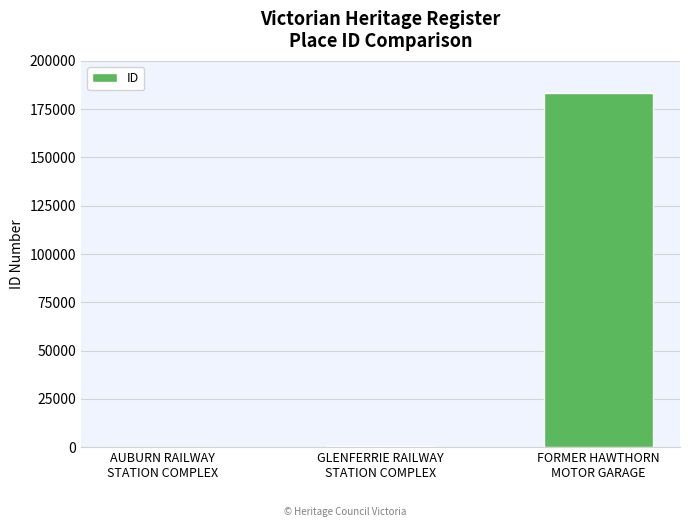

How many data points does each series have?

3